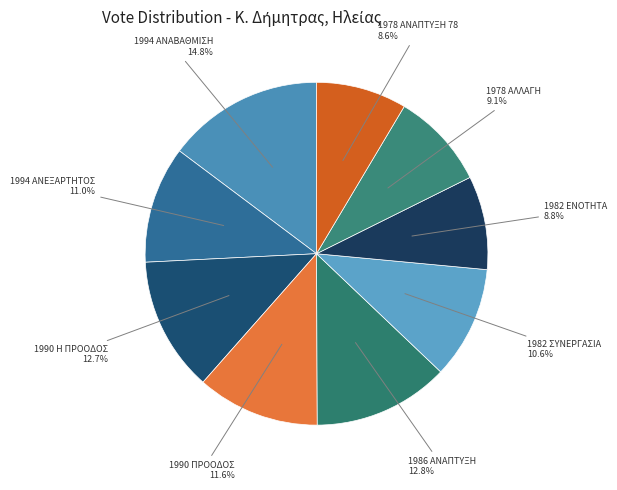

To the nearest percent, what is the difference between the largest and smallest slice percentages?

6%